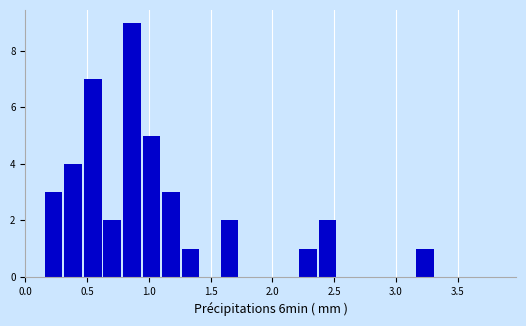

Read against the x-axis, roughly where is the centre of the tallest bar?

0.85